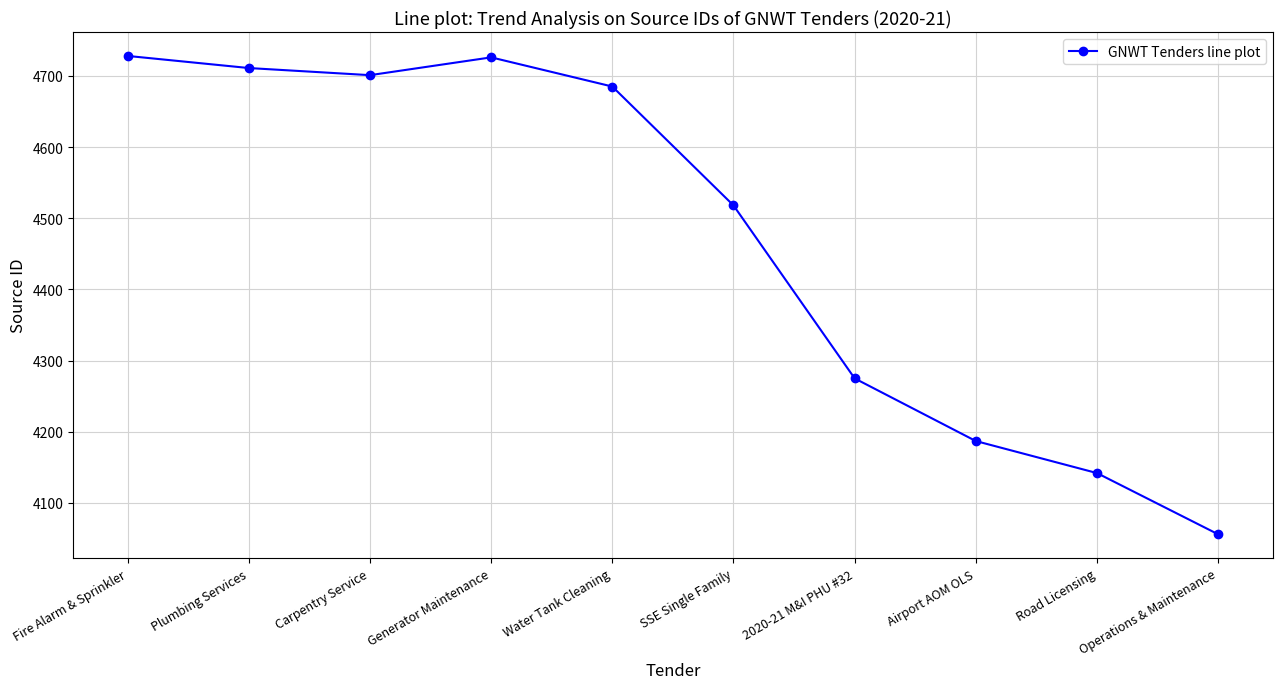

What is the value of the 1st point from the left?

4728